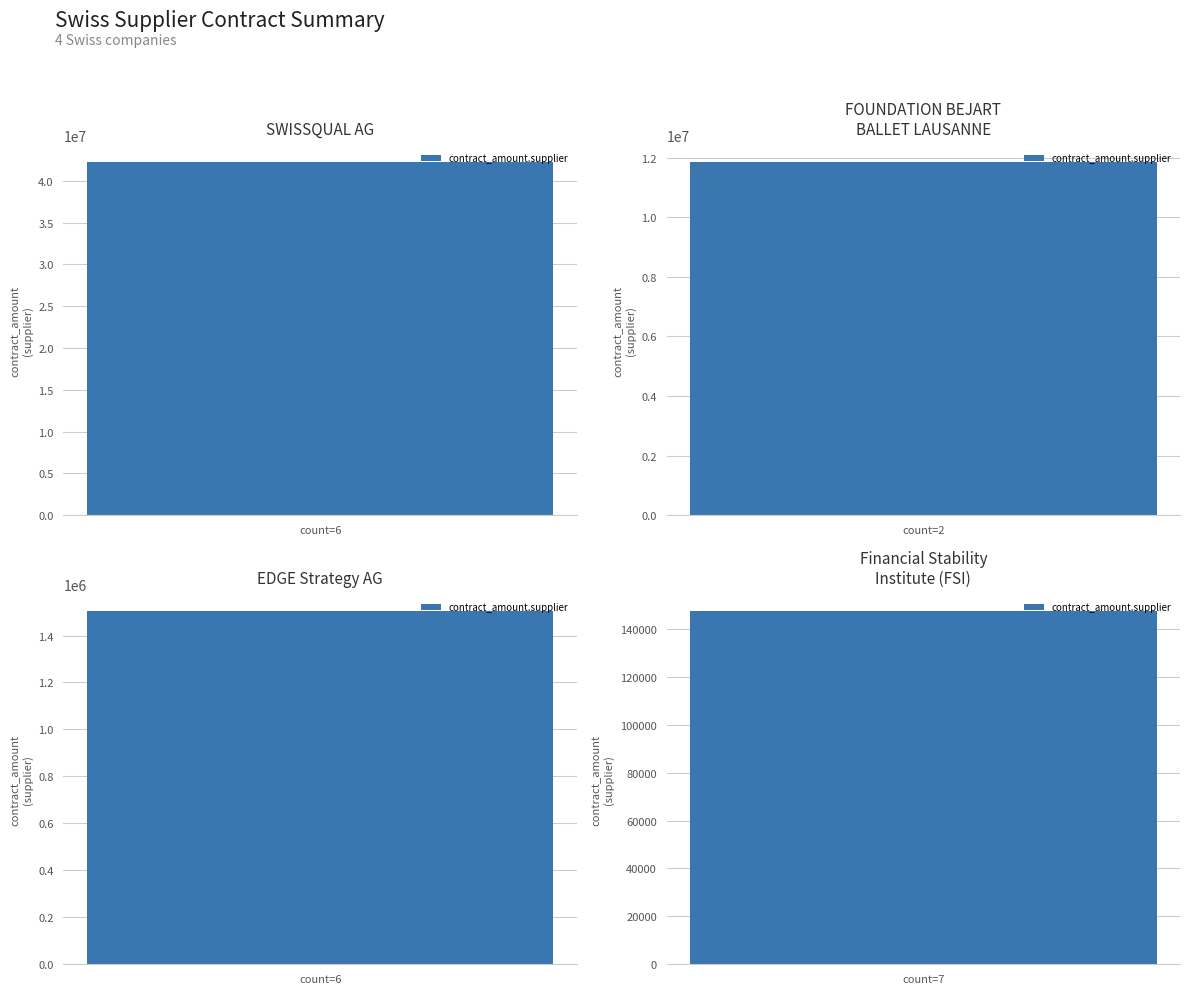

Which category has the lowest value in the contract_count.supplier series?

FOUNDATION BEJART
BALLET LAUSANNE